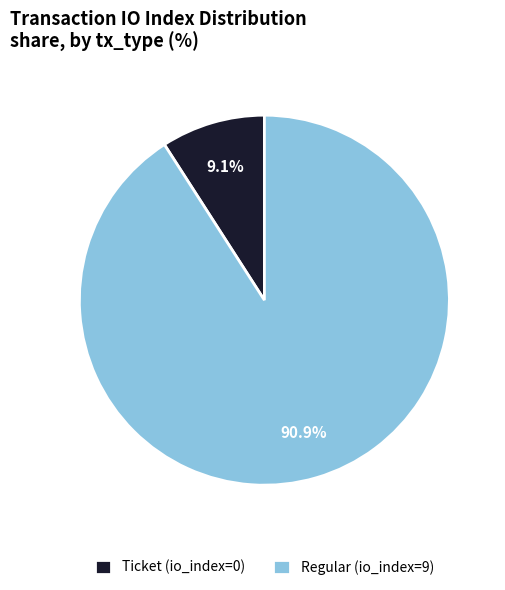

How many segments does this pie chart have?

2